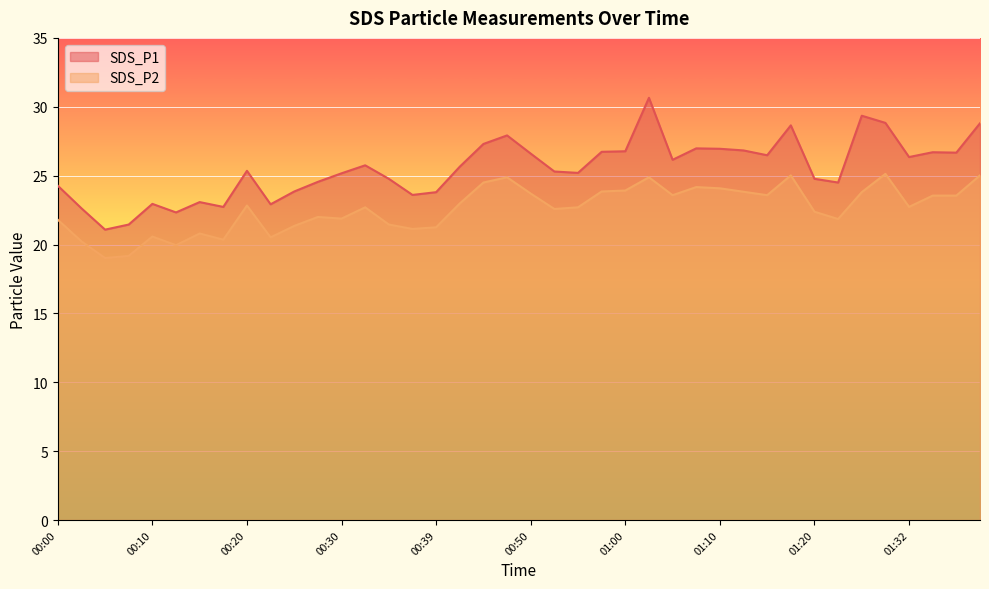

Reading left to right, transcribe all the data shown in this chart.

SDS_P1: 00:00=24.3	00:03=22.6	00:05=21.1	00:08=21.4	00:10=22.9	00:12=22.3	00:15=23.1	00:17=22.7	00:20=25.4	00:22=22.9	00:25=23.9	00:27=24.6	00:30=25.2	00:32=25.8	00:34=24.8	00:37=23.6	00:39=23.8	00:42=25.6	00:45=27.3	00:47=27.9	00:50=26.6	00:52=25.3	00:55=25.2	00:58=26.7	01:00=26.8	01:03=30.6	01:05=26.1	01:08=27.0	01:10=26.9	01:13=26.8	01:15=26.5	01:18=28.6	01:20=24.8	01:23=24.5	01:26=29.4	01:29=28.8	01:32=26.4	01:35=26.7	01:37=26.7	01:40=28.8
SDS_P2: 00:00=21.8	00:03=20.2	00:05=19.0	00:08=19.2	00:10=20.6	00:12=19.9	00:15=20.8	00:17=20.4	00:20=22.8	00:22=20.5	00:25=21.4	00:27=22.0	00:30=21.9	00:32=22.7	00:34=21.4	00:37=21.1	00:39=21.2	00:42=23.0	00:45=24.5	00:47=24.9	00:50=23.7	00:52=22.6	00:55=22.7	00:58=23.9	01:00=23.9	01:03=24.9	01:05=23.6	01:08=24.2	01:10=24.1	01:13=23.8	01:15=23.6	01:18=25.0	01:20=22.4	01:23=21.9	01:26=23.8	01:29=25.1	01:32=22.7	01:35=23.6	01:37=23.6	01:40=25.0